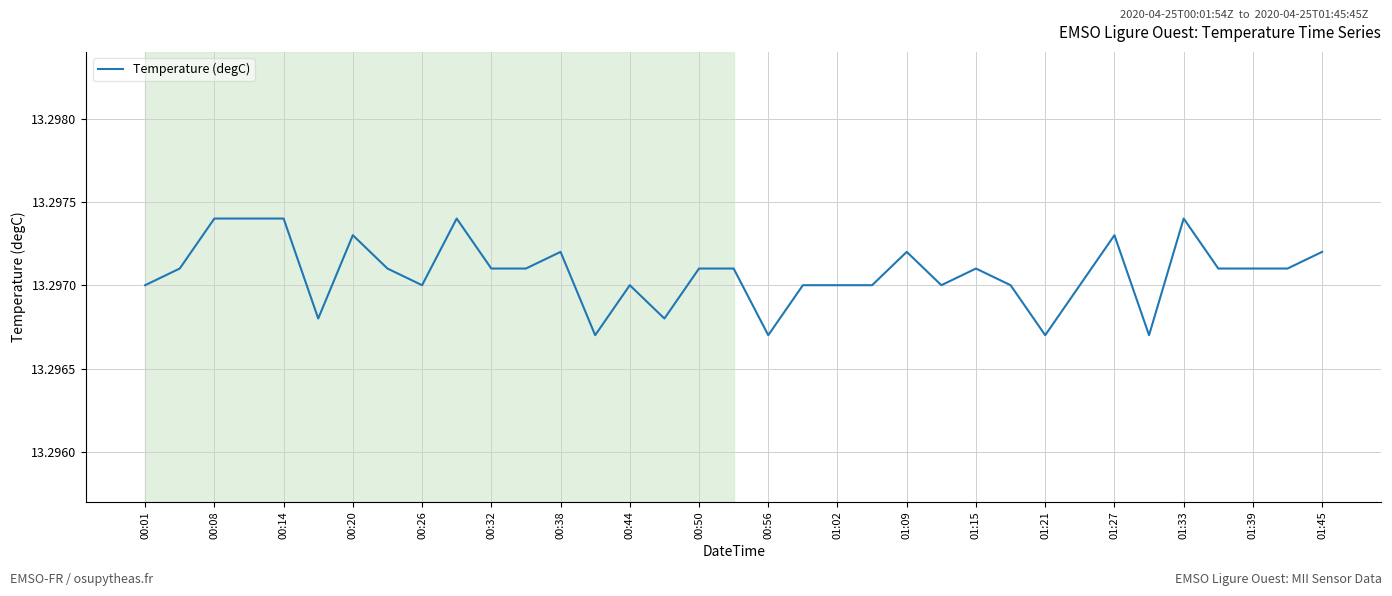

Is this an area chart (filled region under the line)?

No